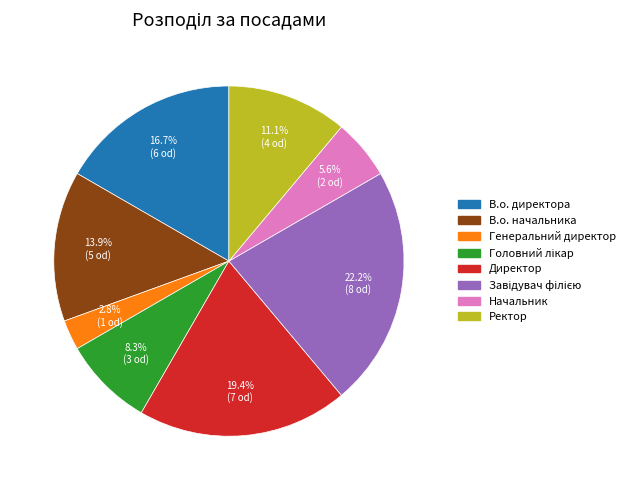

To the nearest percent, what is the combined percentage of В.о. начальника and Директор?

33%